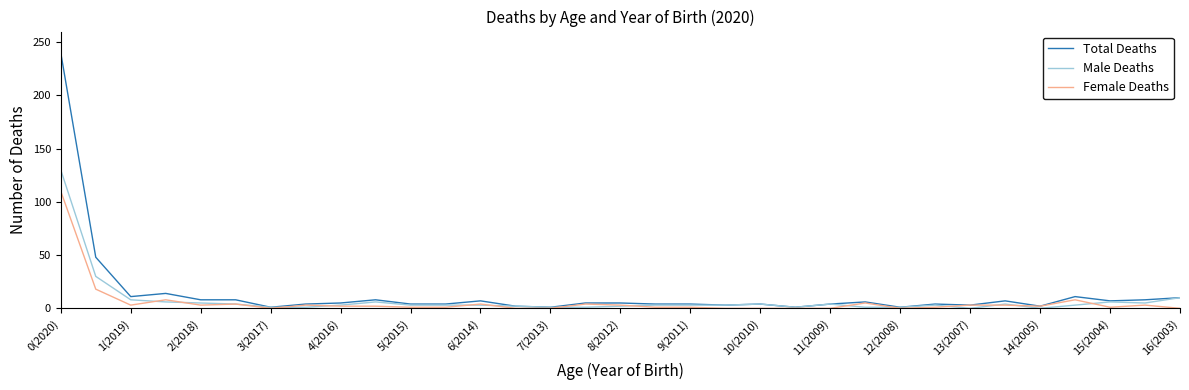

What is the maximum value for Male Deaths?

130